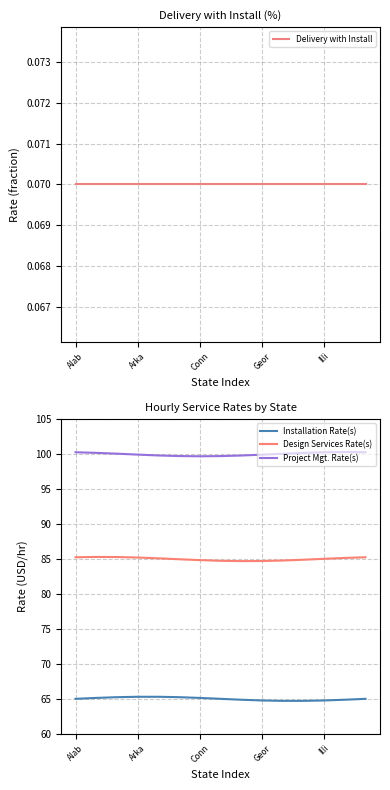

Which series has the largest range (max minus min)?

Project Mgt. Rate(s)